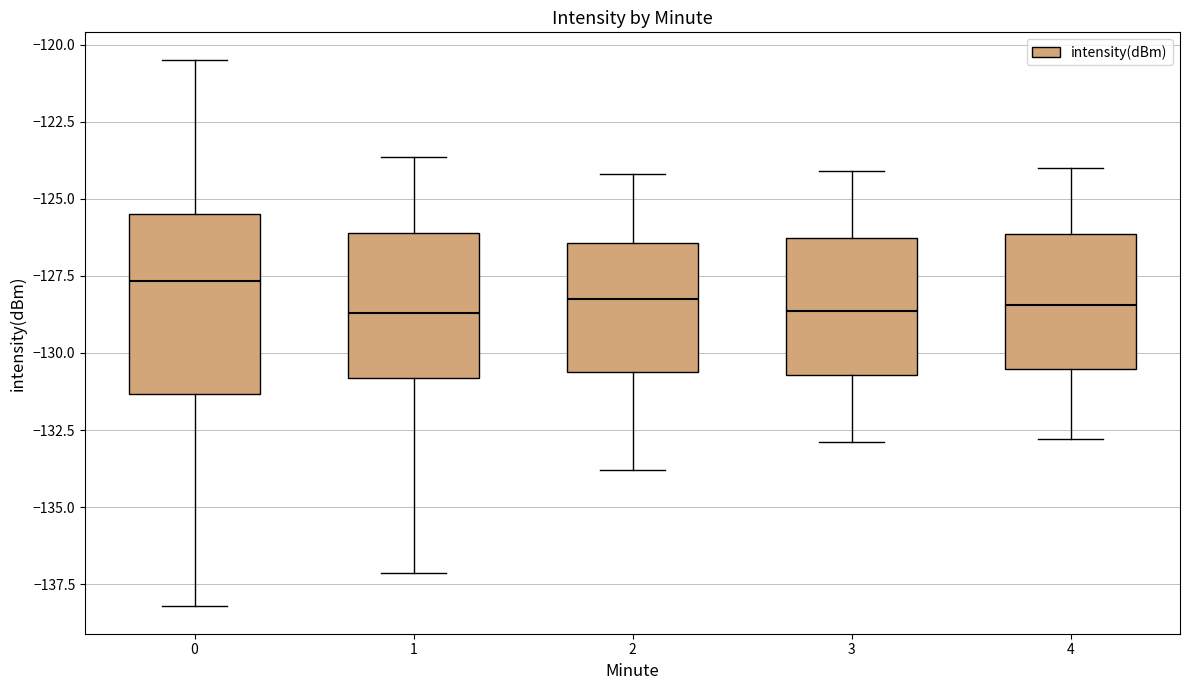

Where is the lower edge of the box at x = 2 on the y-axis? The values are not printed on the chart, so give them approximately, as read against the axis.

-130.5